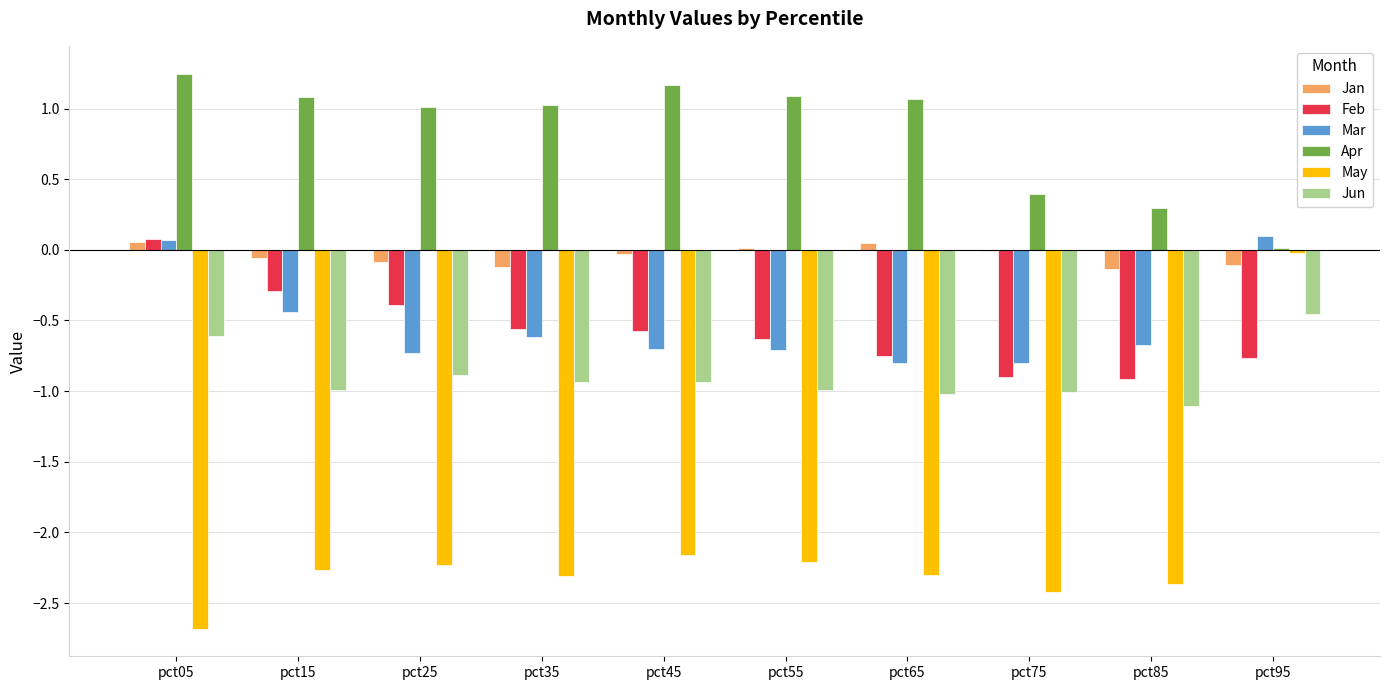

At which category is the sum across all series the highest?

pct95